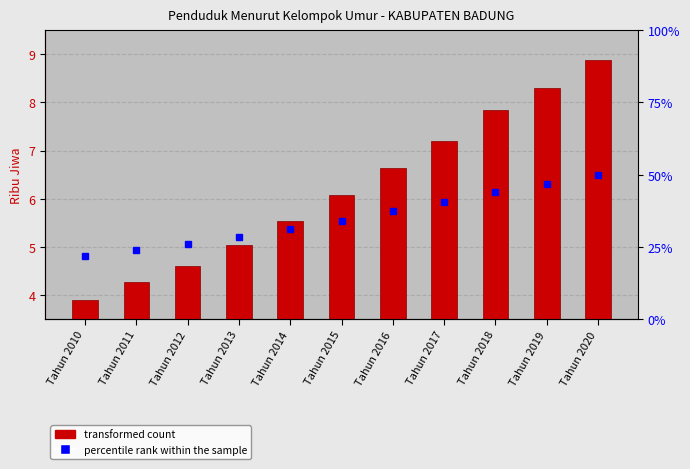

What value does the data have at Tahun 2013?

5.0